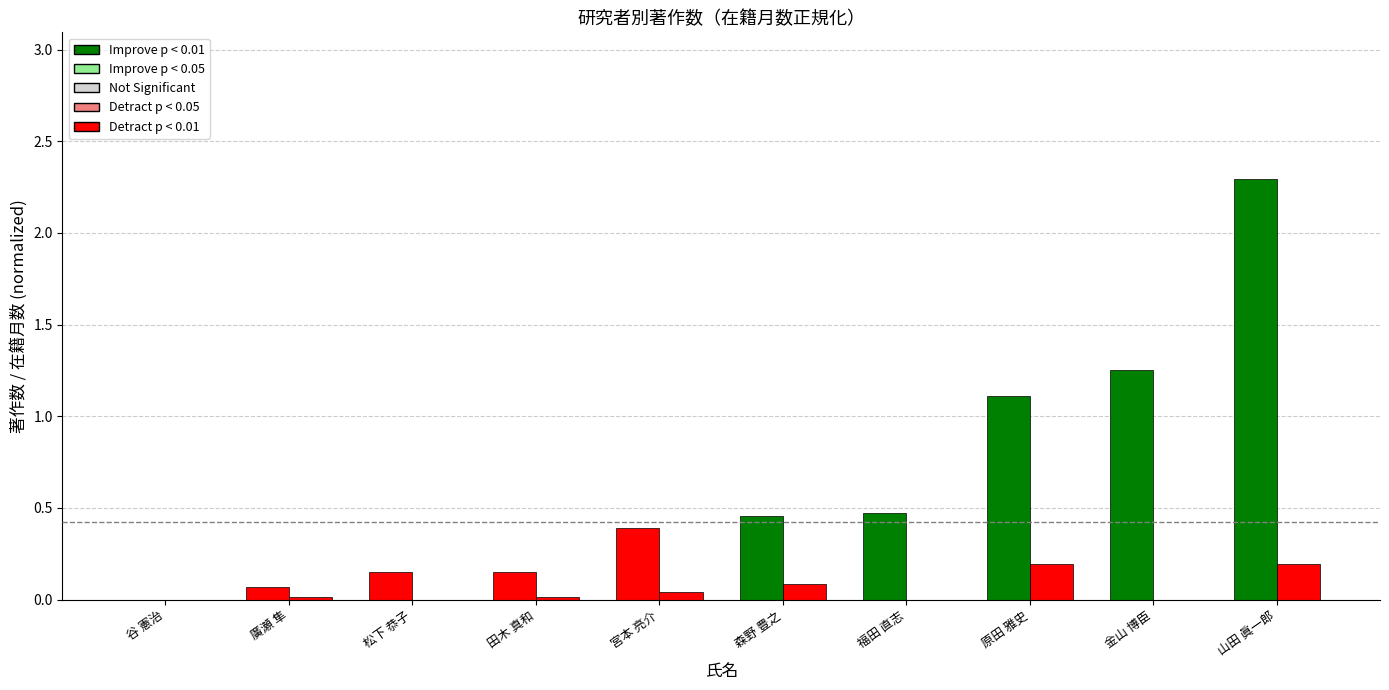

How many categories are shown in the chart?

10